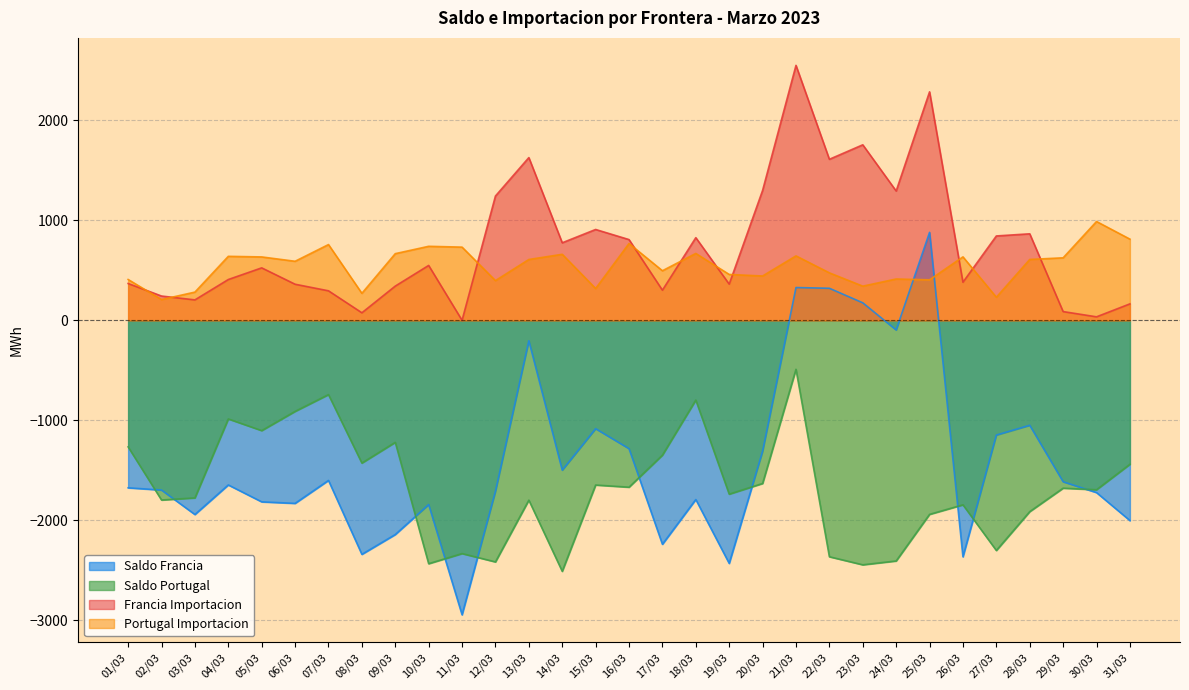

Does the chart have visible grid lines?

Yes